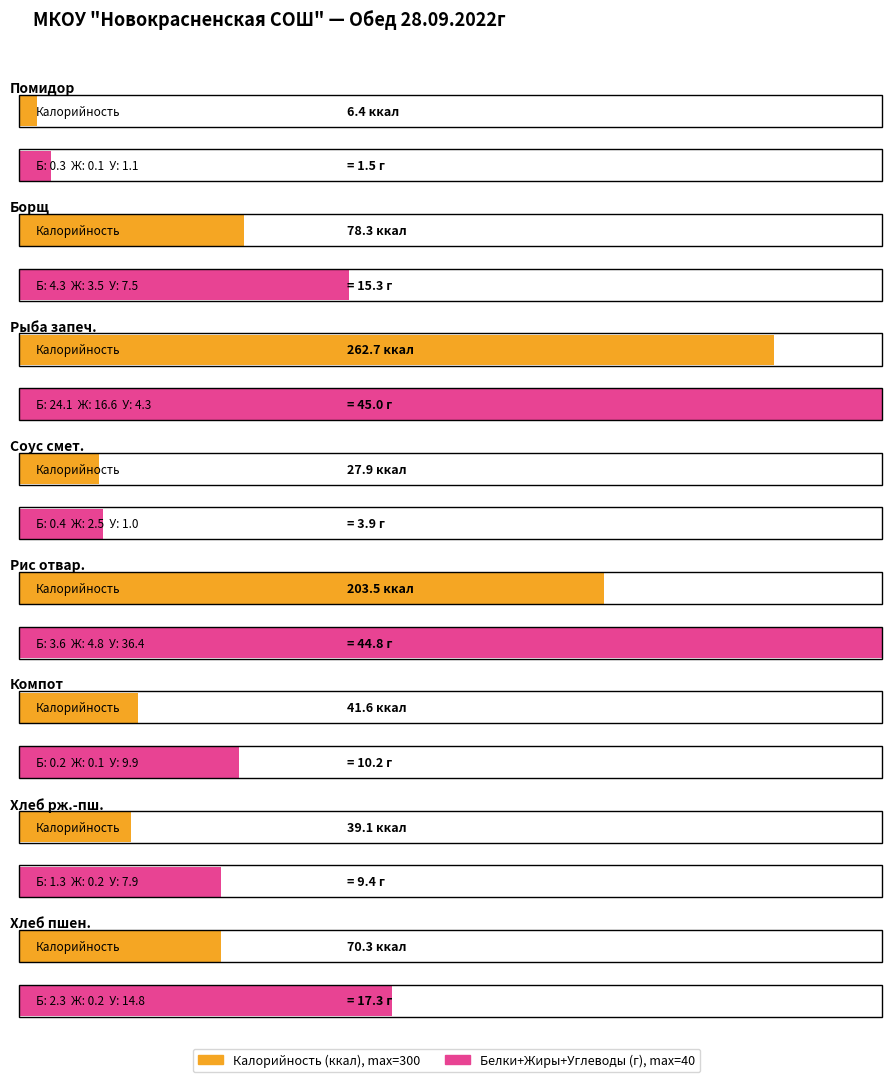

Is the value of Углеводы at Хлеб пшен. greater than the value of Жиры at Рыба, запеченная с сыром и луком?

No